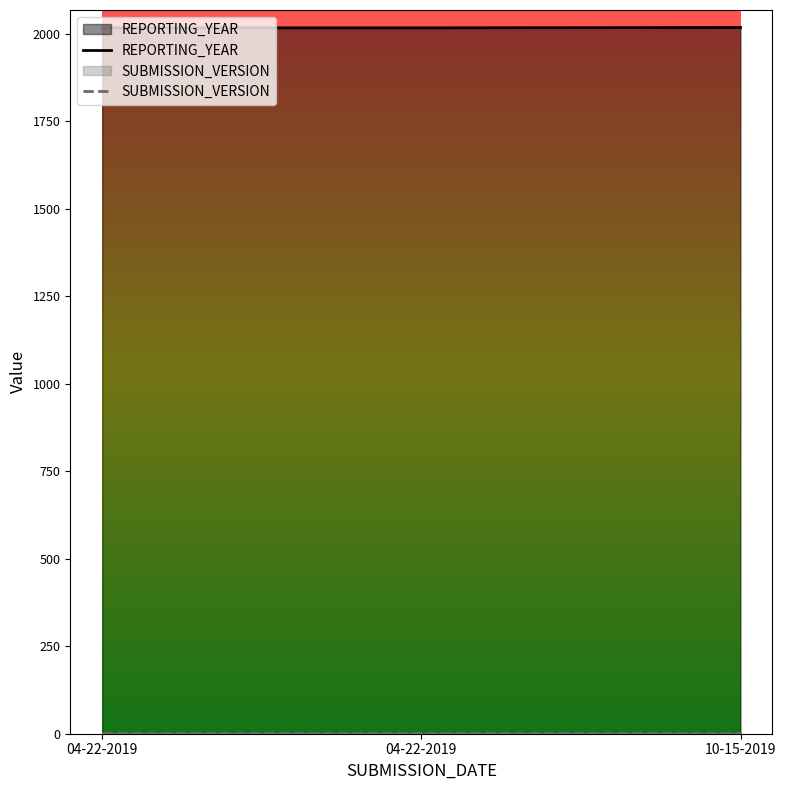

What is the label of the 3rd point from the right?

04-22-2019